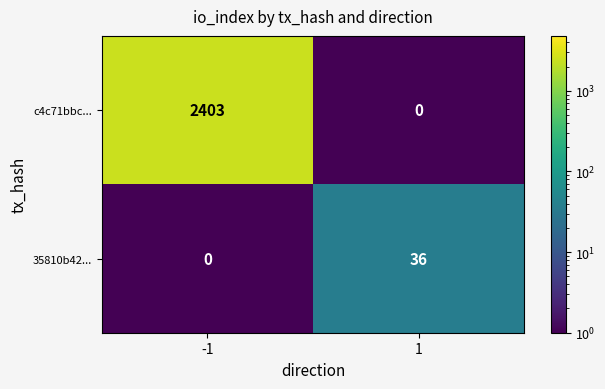

What is the total value across all series at -1?

2403